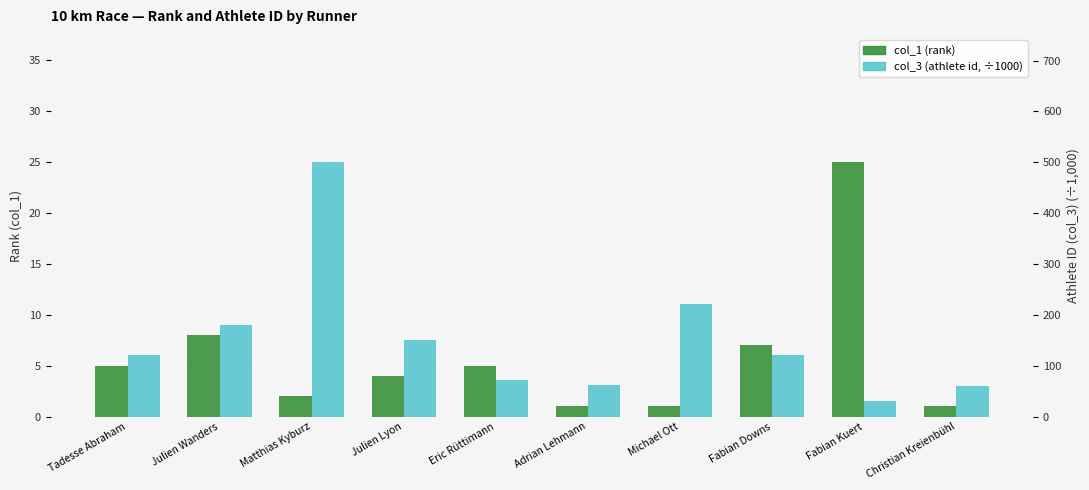

Count the number of data series in this chart.

2